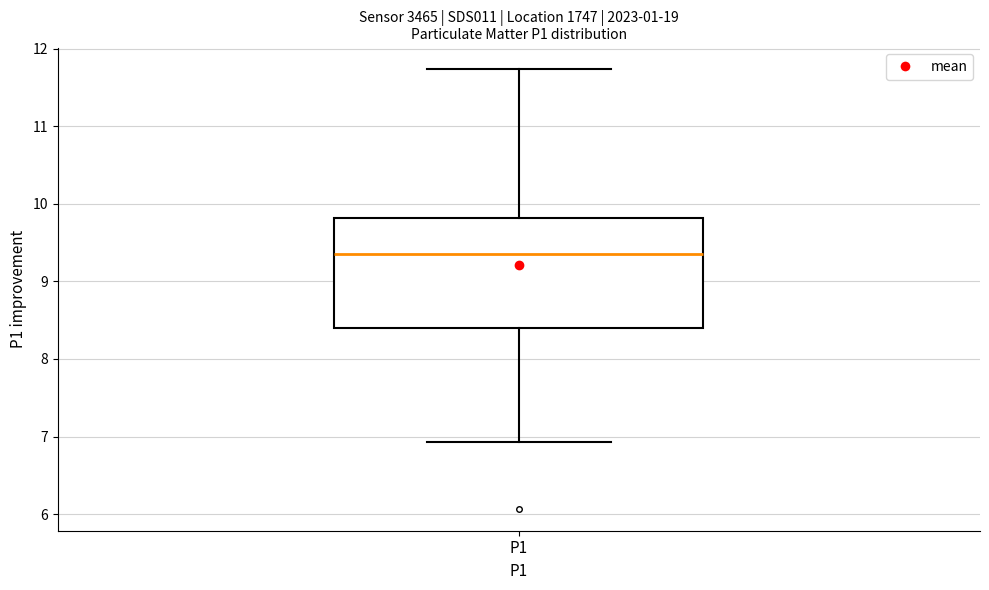

Where is the upper edge of the box for P1 on the y-axis? The values are not printed on the chart, so give them approximately, as read against the axis.

9.8